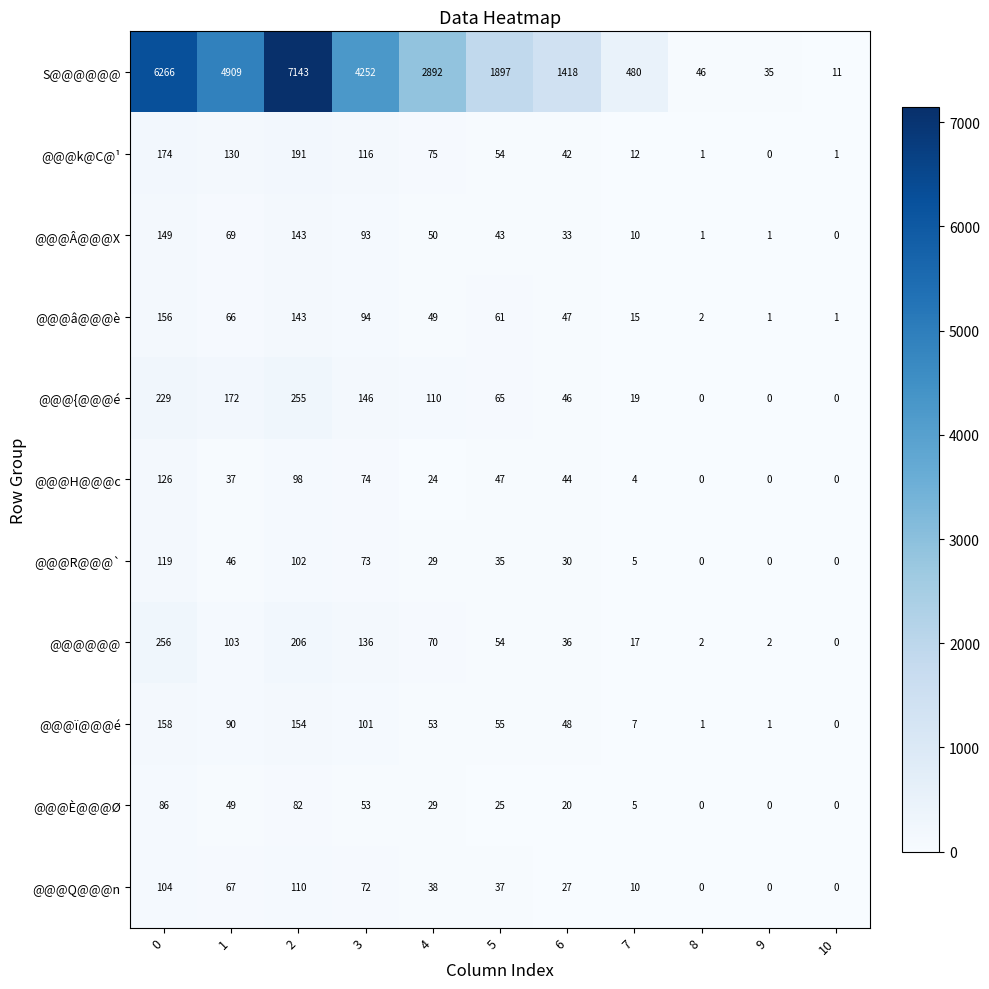

True or false: @@@Q@@@n has a value of 110 at 2.

True